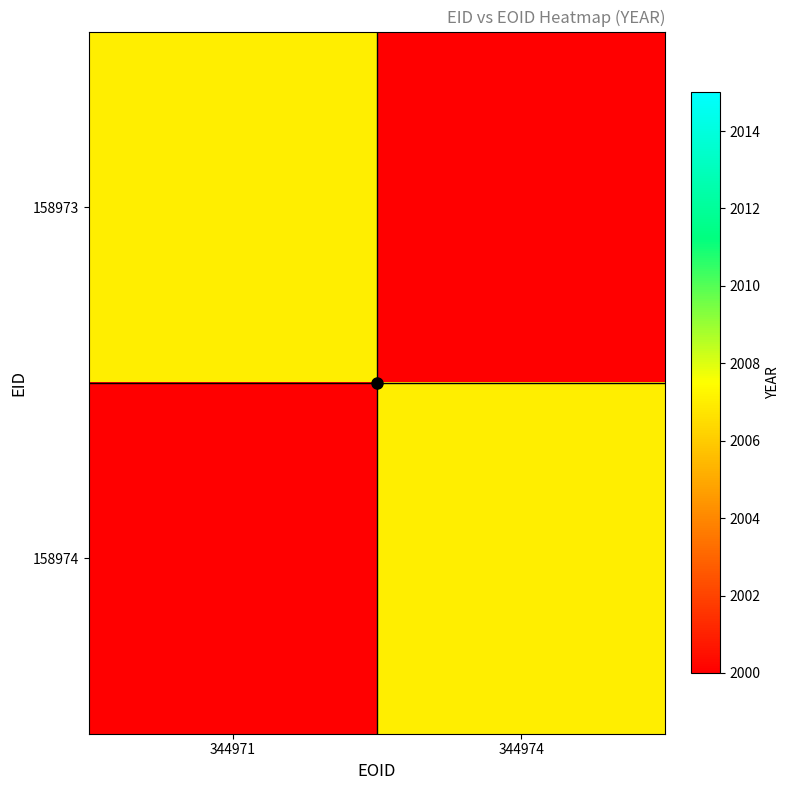

Reading left to right, what are all the values shown in this chart?

158973: 344971=2007	344974=0
158974: 344971=0	344974=2007